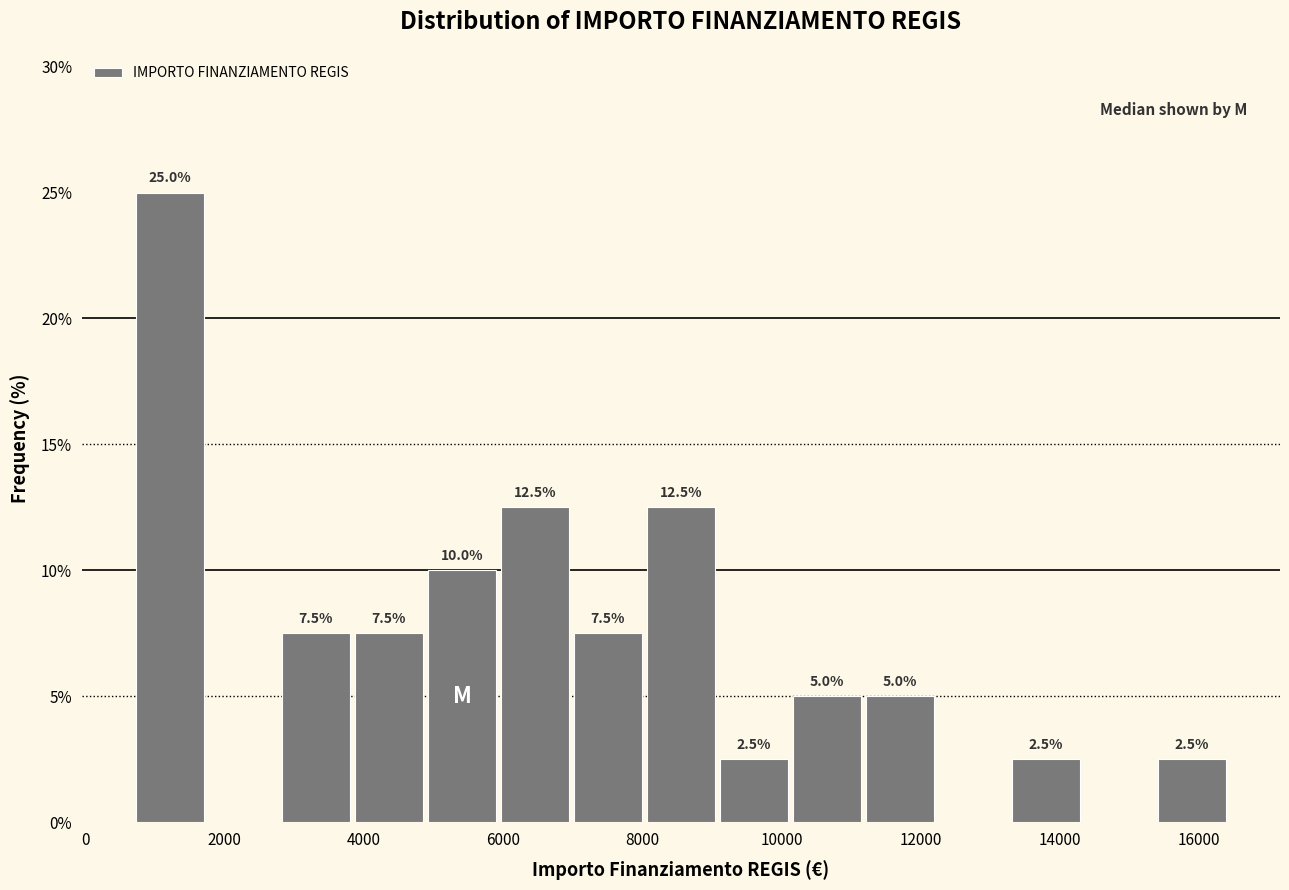

Over which range of the x-axis is the bar tallest?

800 to 1800